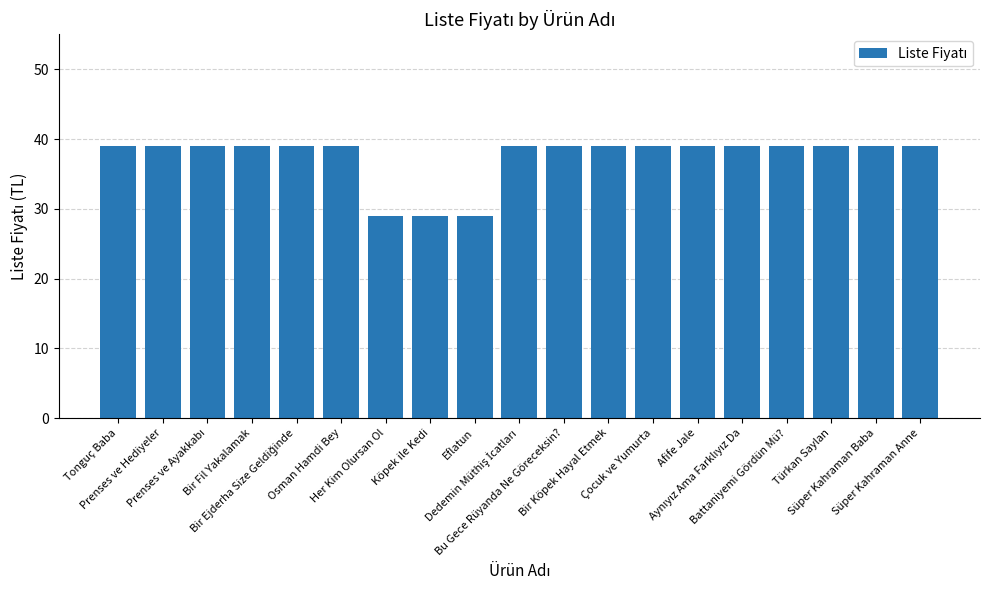

What is the smallest value displayed?

29